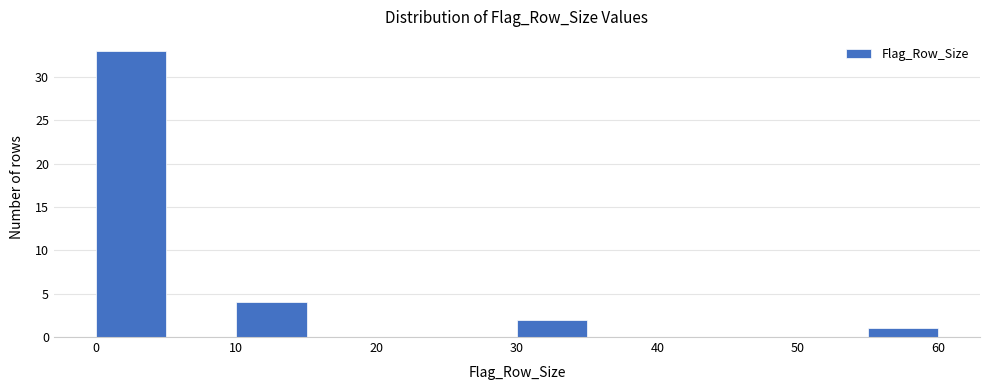

Reading left to right, transcribe this chart: for each bar, give the range it covers on the x-axis and its height. The values are not printed on the chart, so give them approximately, as read against the axis.

0 to 5: 33
5 to 10: 0
10 to 15: 4
15 to 20: 0
20 to 25: 0
25 to 30: 0
30 to 35: 2
35 to 40: 0
40 to 45: 0
45 to 50: 0
50 to 55: 0
55 to 60: 1